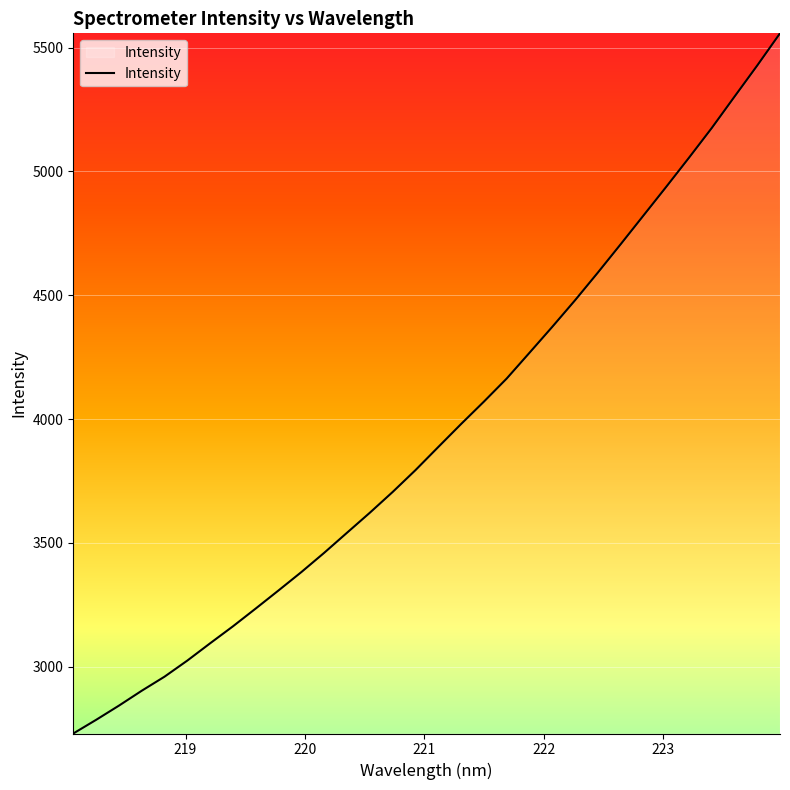

What is the maximum value shown in the chart?

5557.6